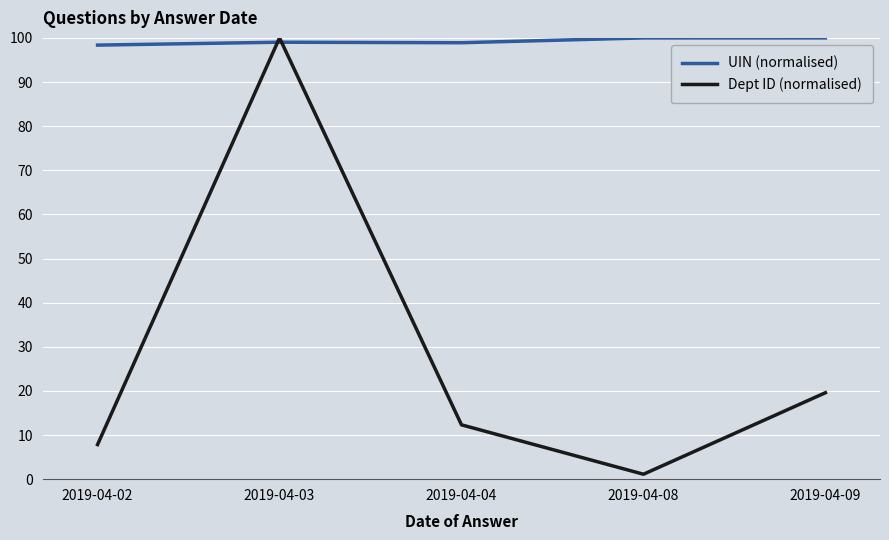

Rank the series at 2019-04-03 from highest to lowest value.

Dept ID (normalised), UIN (normalised)